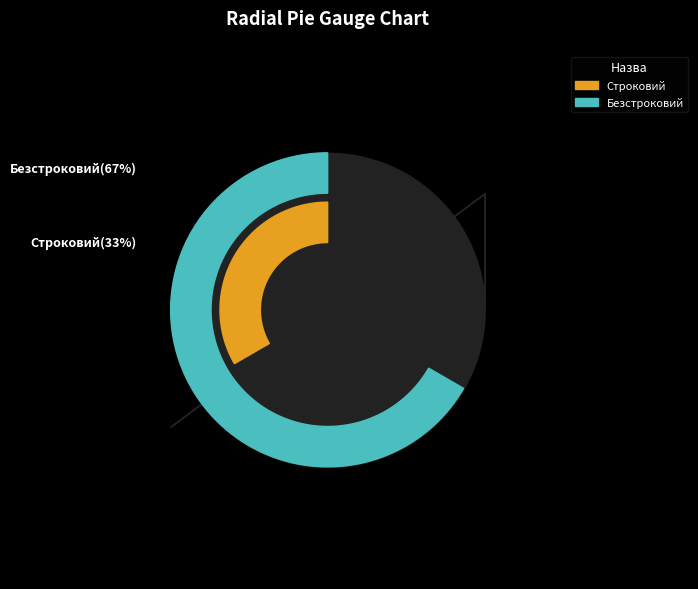

Count the number of slices in the pie.

2